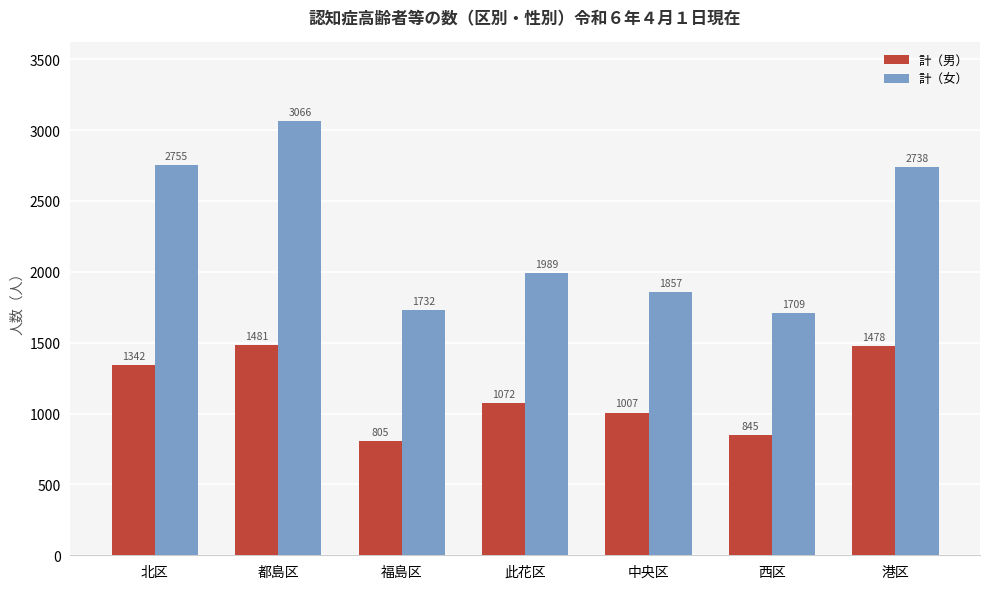

What are all the series names shown in the legend?

計（男）, 計（女）